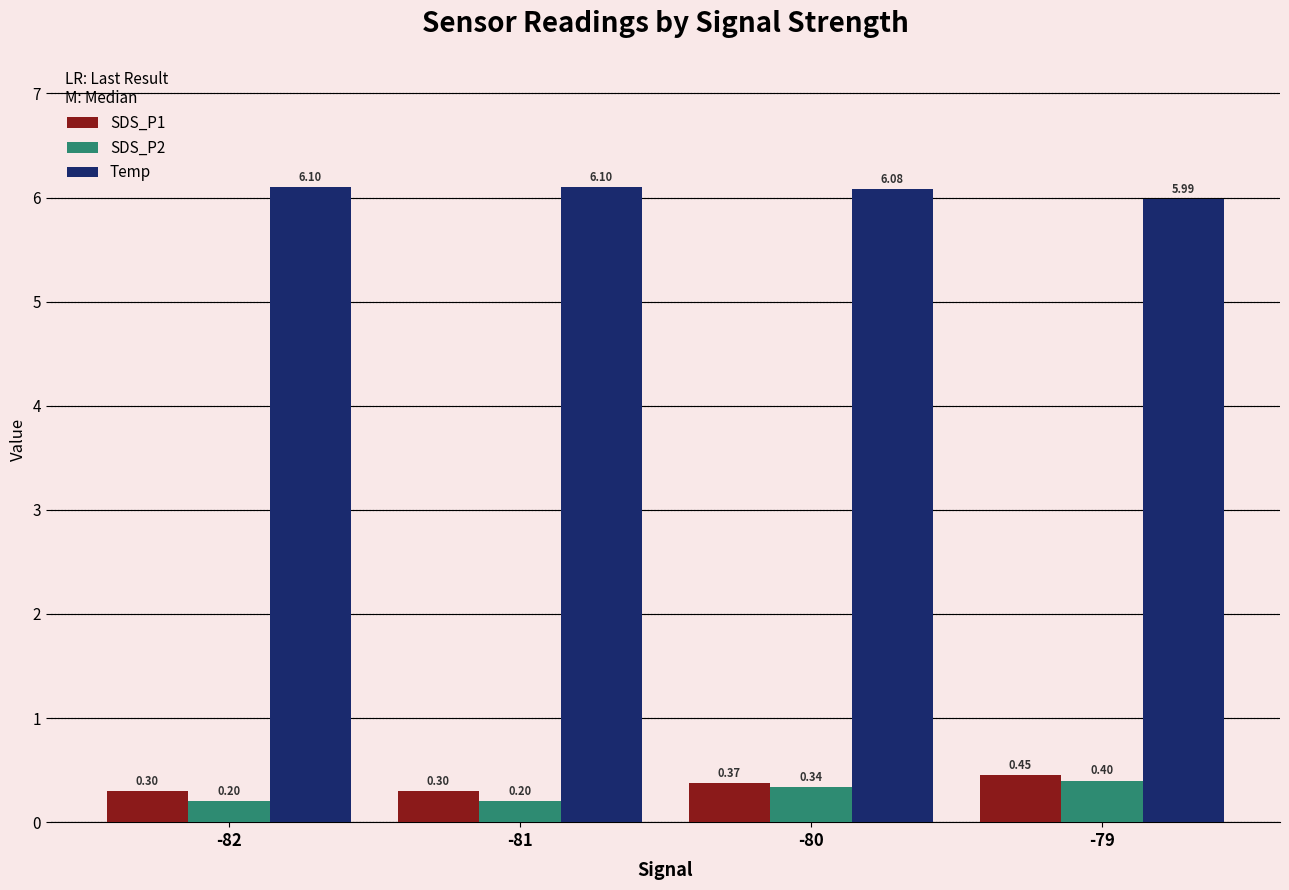

Is it true that Temp equals 6.1 at -80?

True